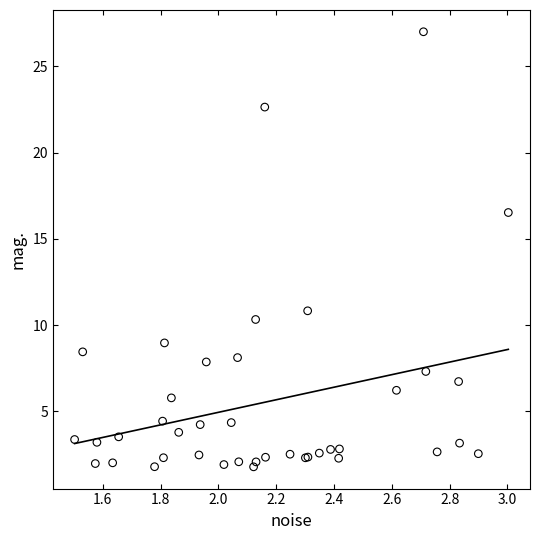

What Y value in the scatter plot is closest to 14?

16.5